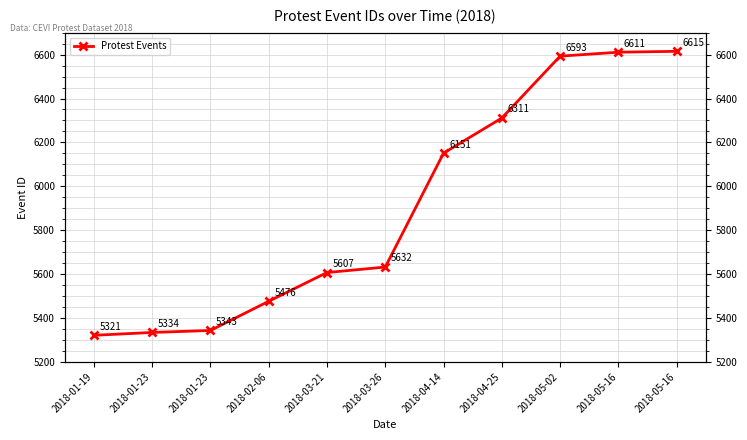

Reading left to right, extract all data points from this chart.

5321	5334	5343	5476	5607	5632	6151	6311	6593	6611	6615